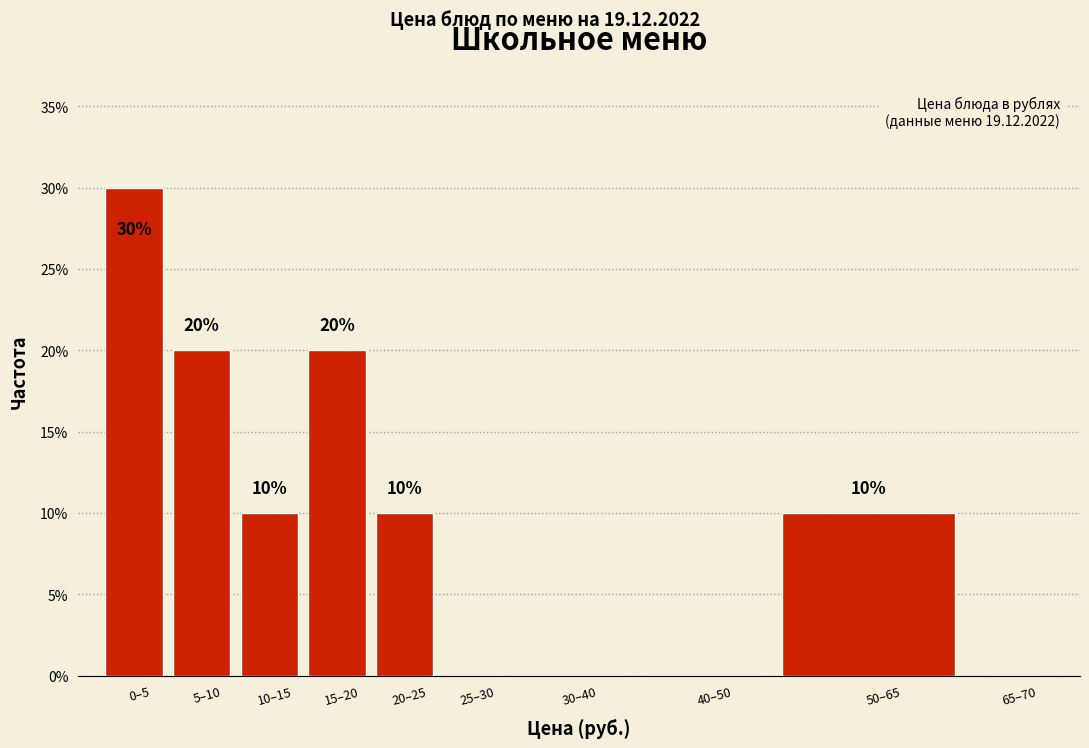

Reading left to right, extract all data points from this chart.

0–5=30	5–10=20	10–15=10	15–20=20	20–25=10	25–30=0	30–40=0	40–50=0	50–65=10	65–70=0